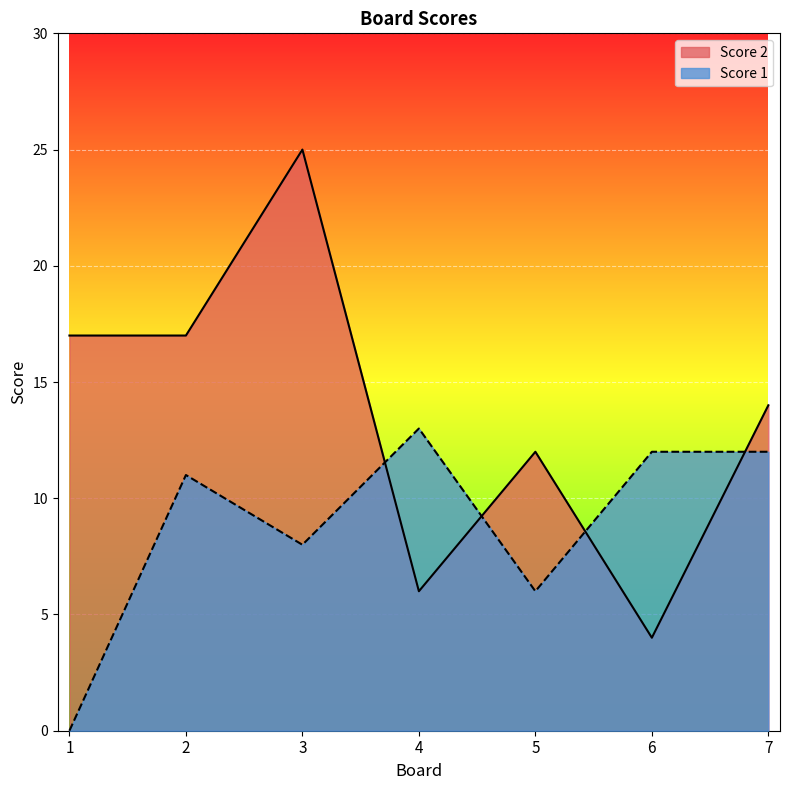

Between 6 and 7, which series saw the biggest shift?

Score 2